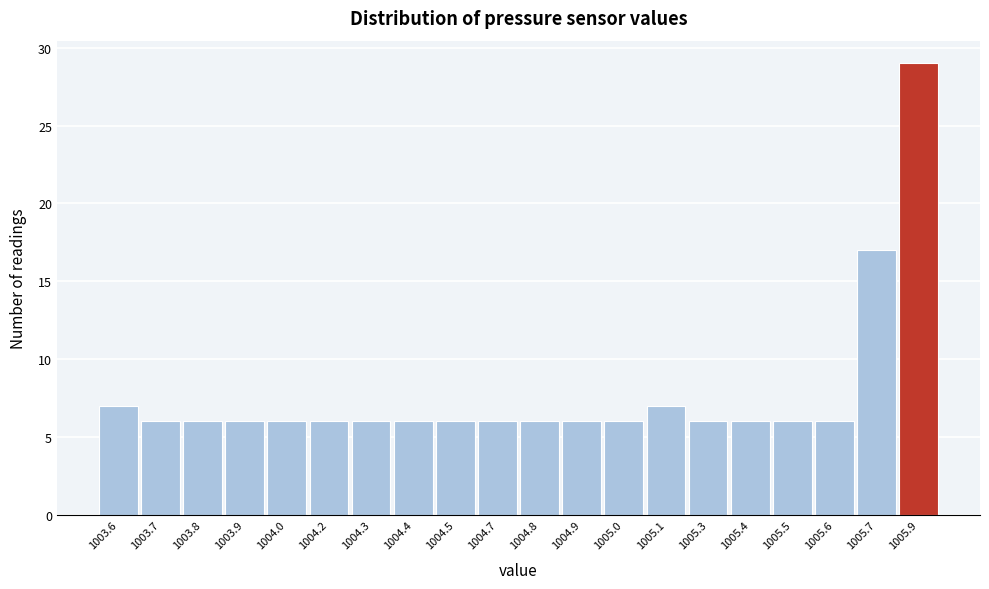

Reading right to left, transcribe all the data shown in this chart.

1005.9=29	1005.7=17	1005.6=6	1005.5=6	1005.4=6	1005.3=6	1005.1=7	1005.0=6	1004.9=6	1004.8=6	1004.7=6	1004.5=6	1004.4=6	1004.3=6	1004.2=6	1004.0=6	1003.9=6	1003.8=6	1003.7=6	1003.6=7